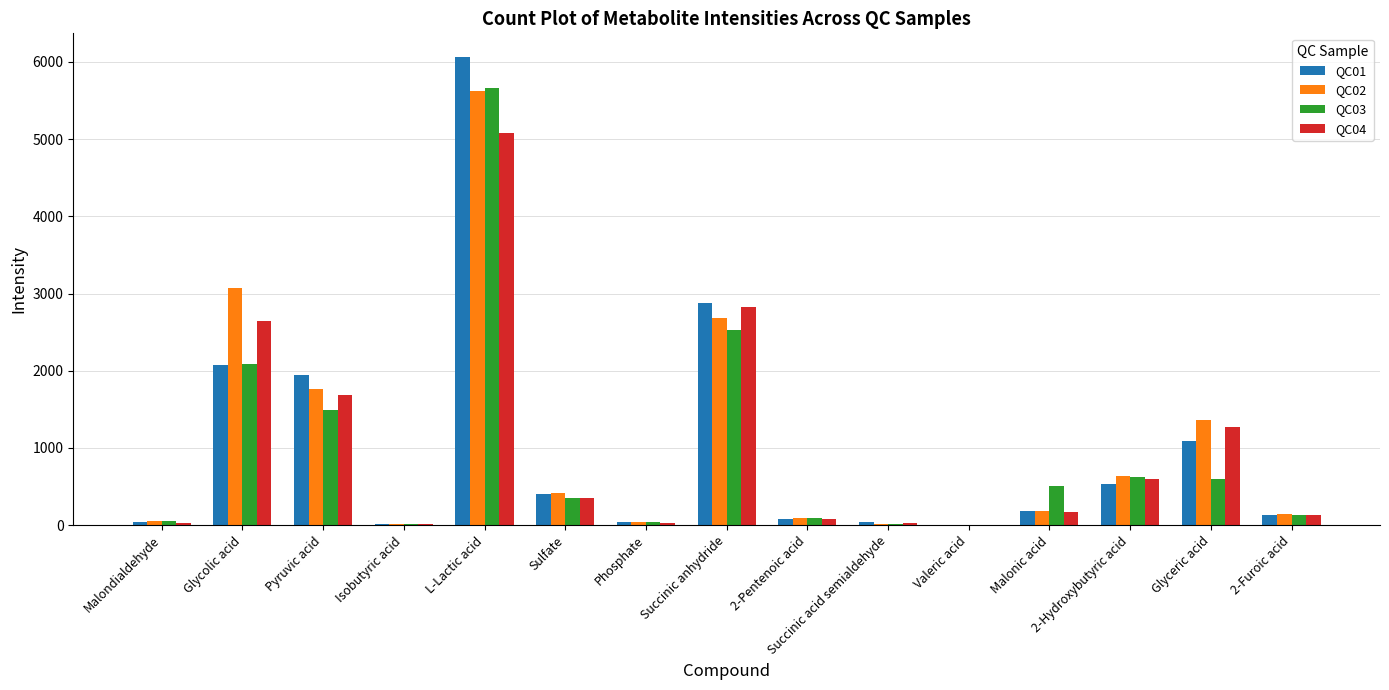

What value does the QC02 series have at Pyruvic acid?

1767.5